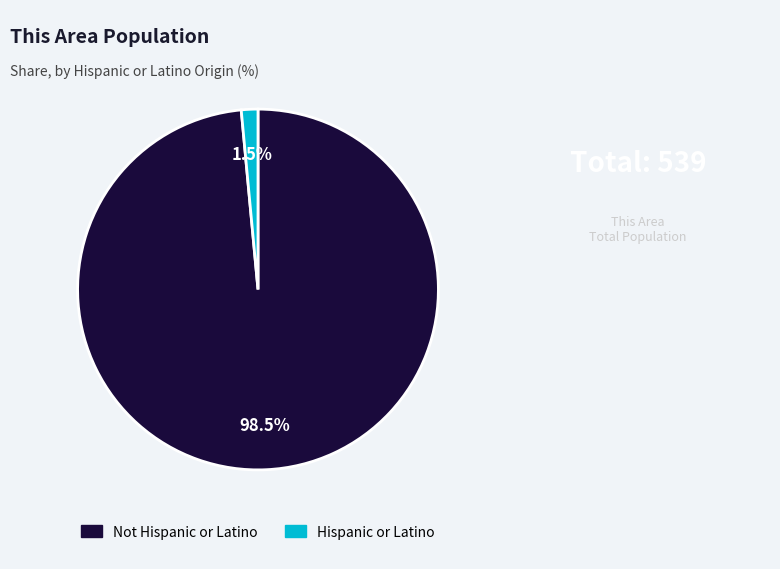

Does any single category account for the majority?

Yes